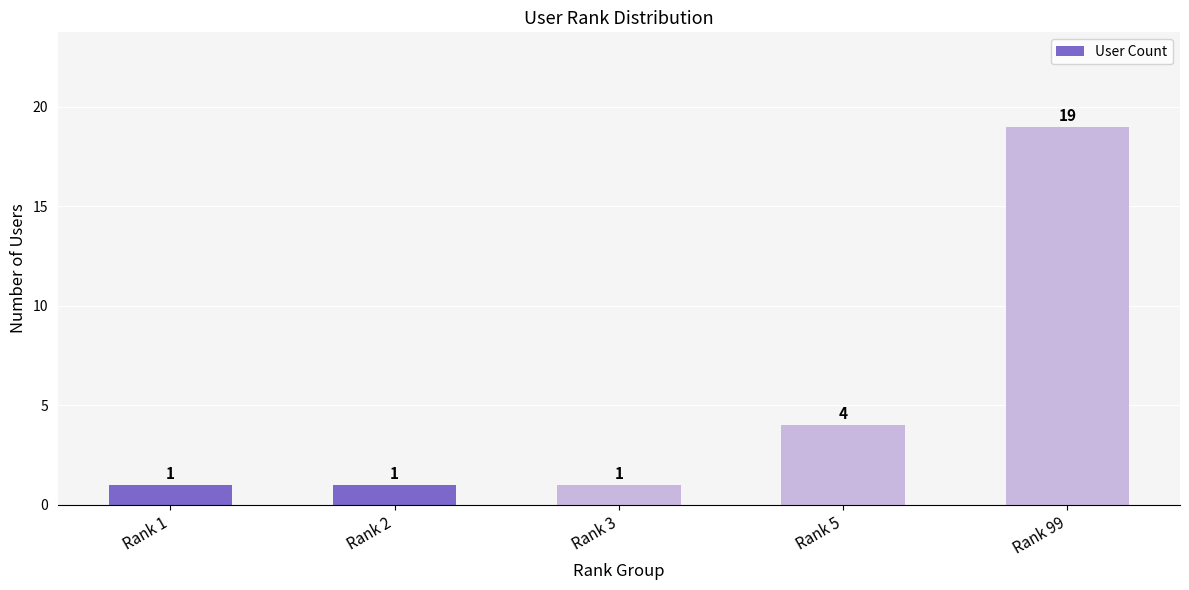

Are the bars horizontal?

No